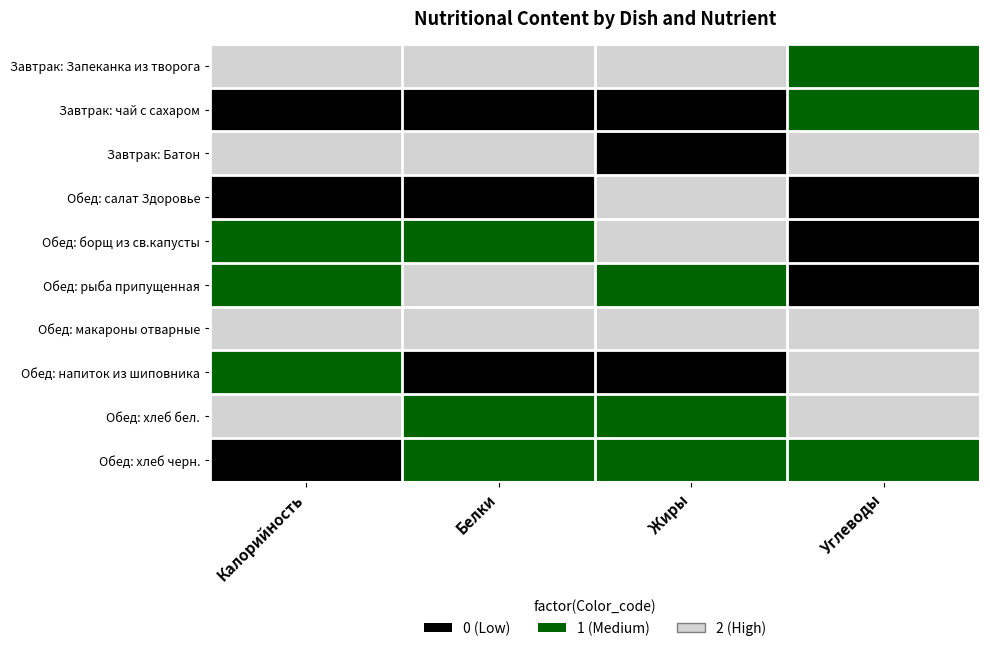

List the series in order of their peak value, lowest first.

Завтрак: чай с сахаром, Обед: хлеб черн., Завтрак: Запеканка из творога, Завтрак: Батон, Обед: салат Здоровье, Обед: борщ из св.капусты, Обед: рыба припущенная, Обед: макароны отварные, Обед: напиток из шиповника, Обед: хлеб бел.